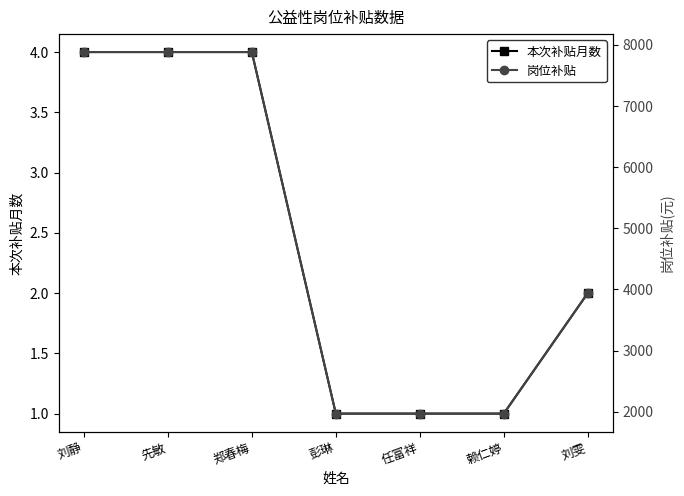

The value of 岗位补贴 at 彭琳 is 973. True or false?

False